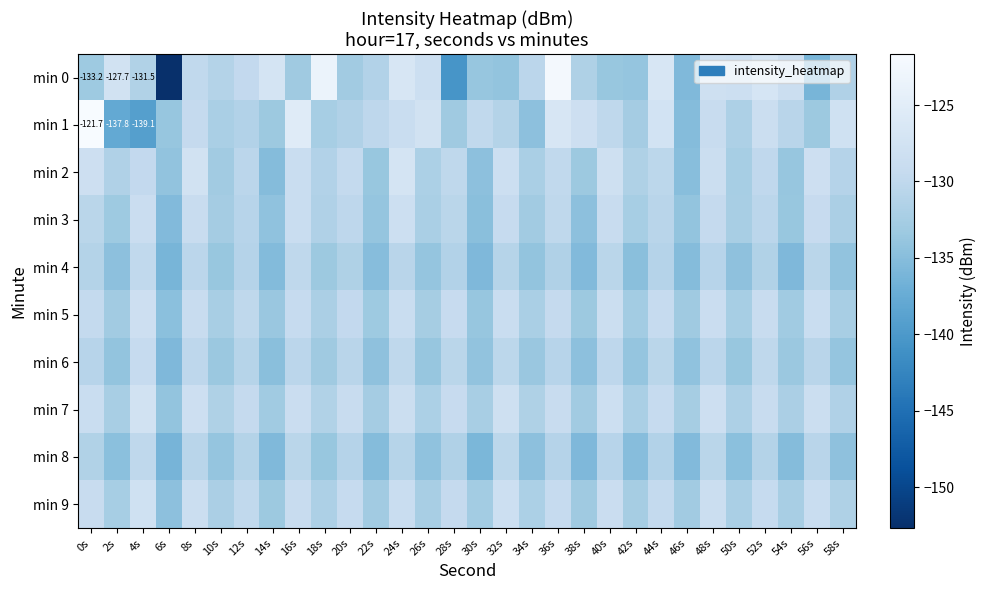

The value of min 9 at 24s is -64.3. True or false?

False